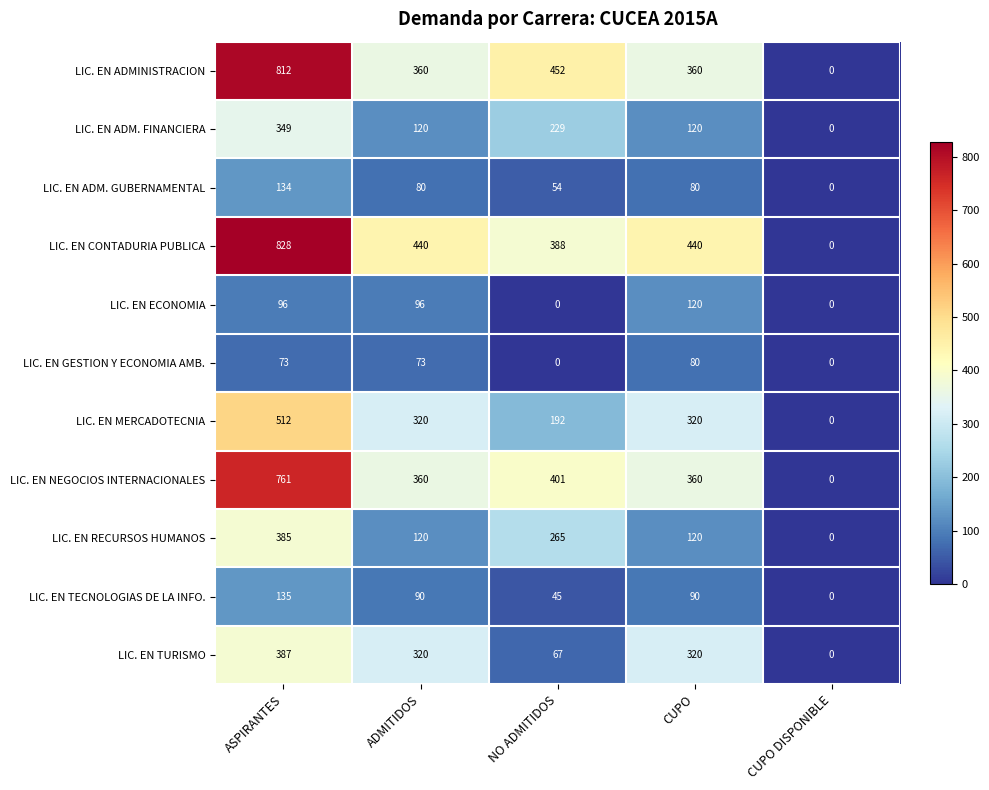

Which series has the largest range (max minus min)?

LIC. EN CONTADURIA PUBLICA